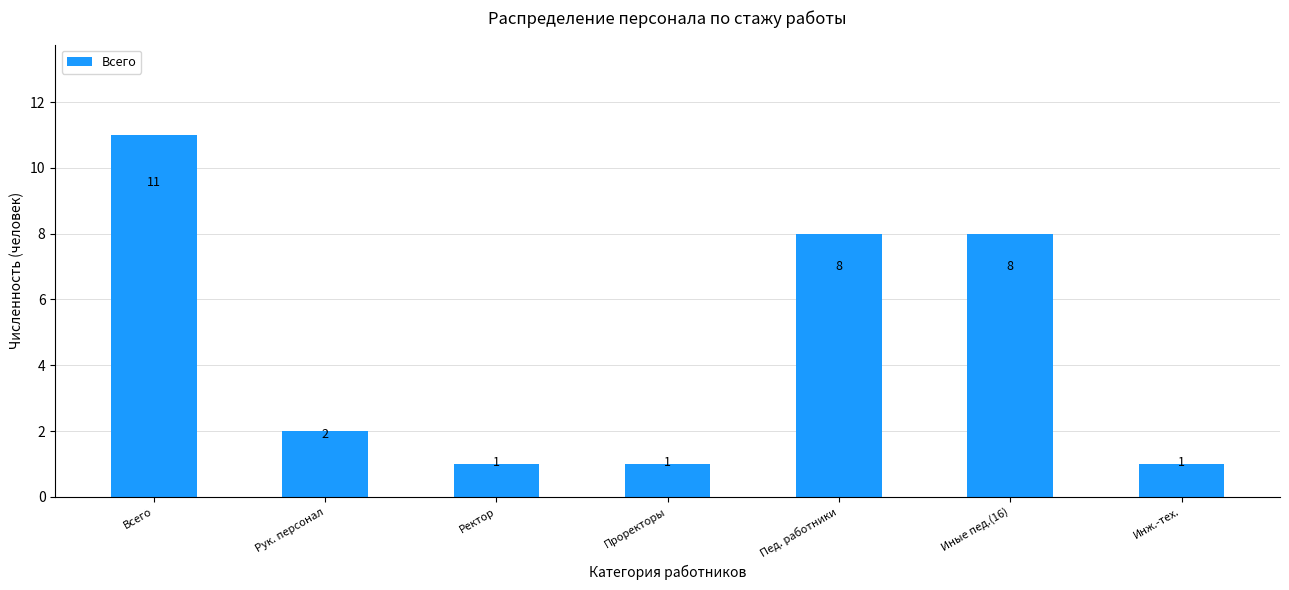

How many series are shown in this chart?

1